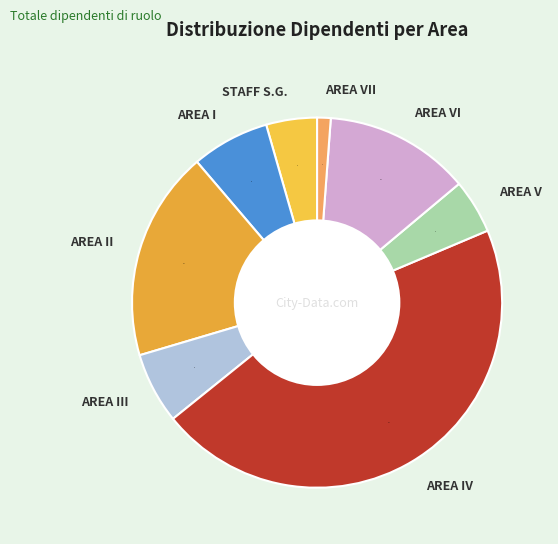

What is the largest slice in the pie chart?

AREA IV